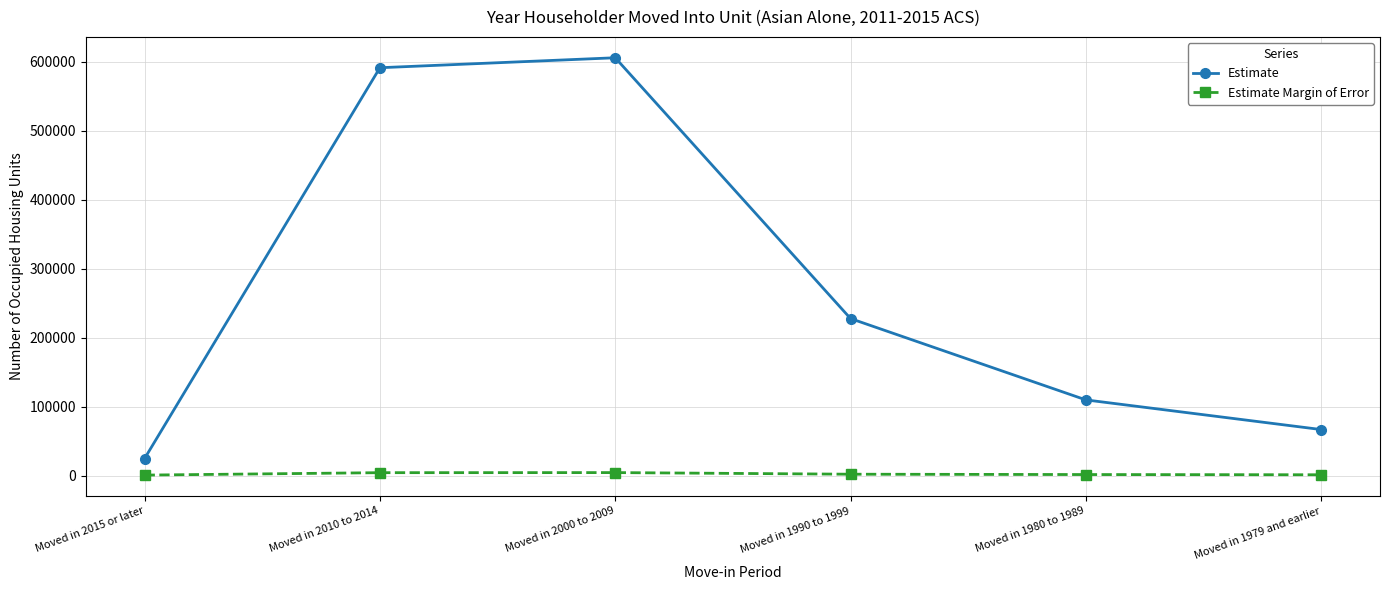

What is the difference between the highest and lowest values at Moved in 1979 and earlier?

65543